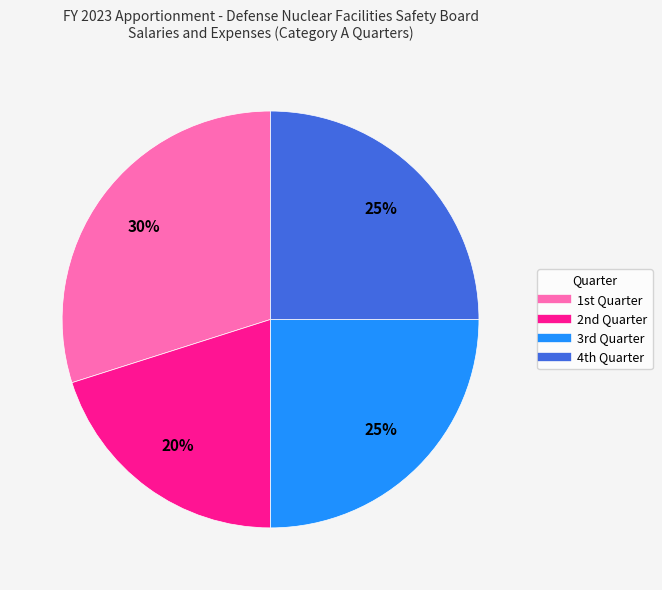

Which category has the biggest portion of the pie?

1st Quarter